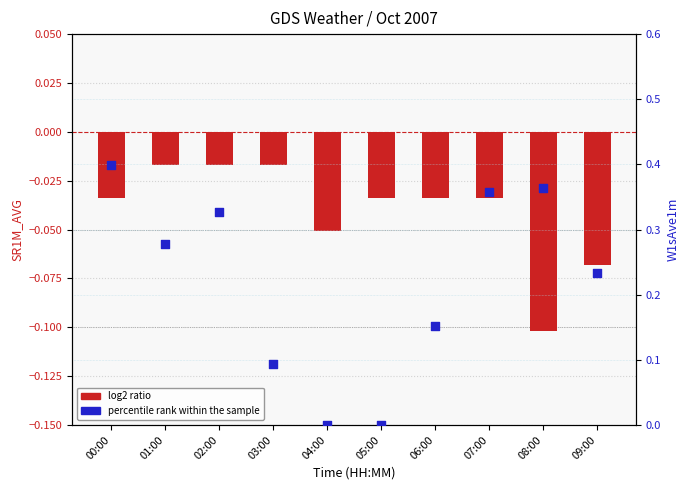

Which series has the widest spread of Y values?

percentile rank within the sample